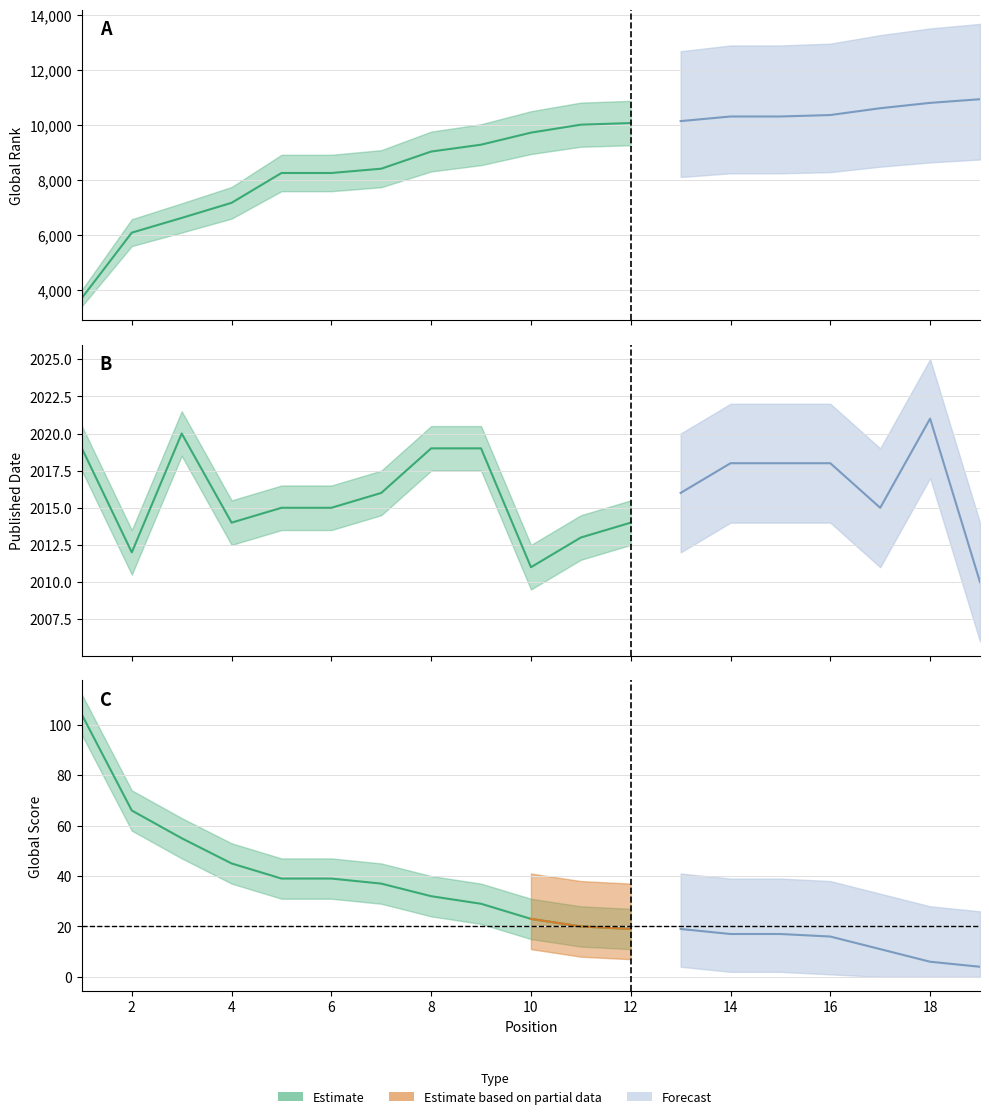

Which category has the highest value in the Global Rank series?

19